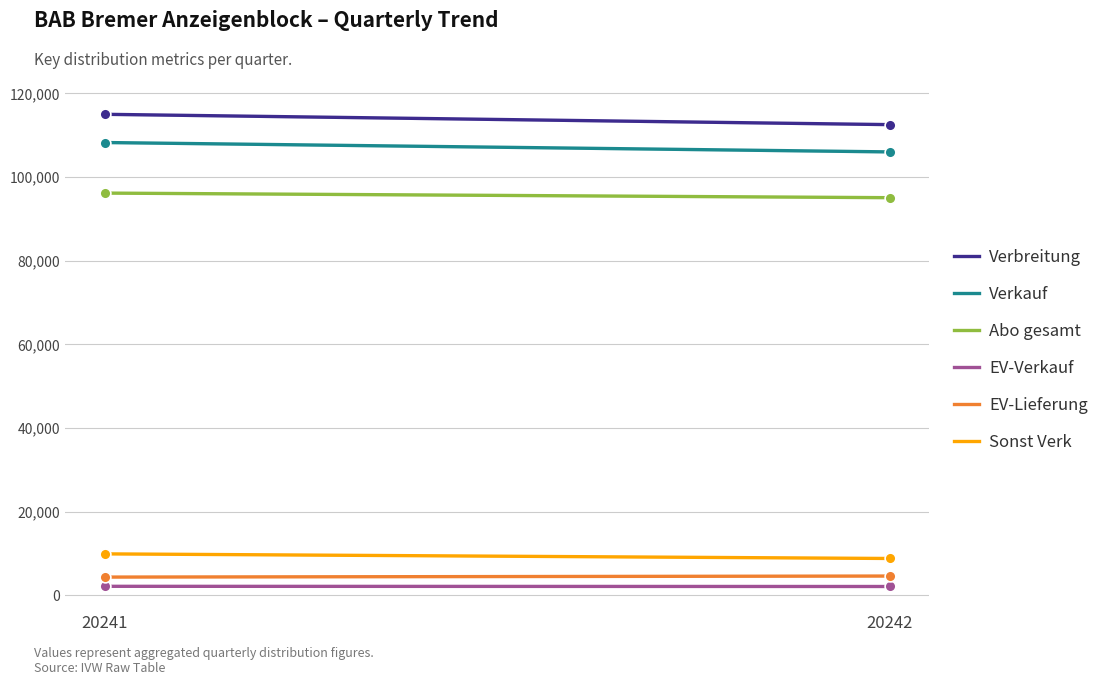

At how many categories does at least one series exceed 101511?

2